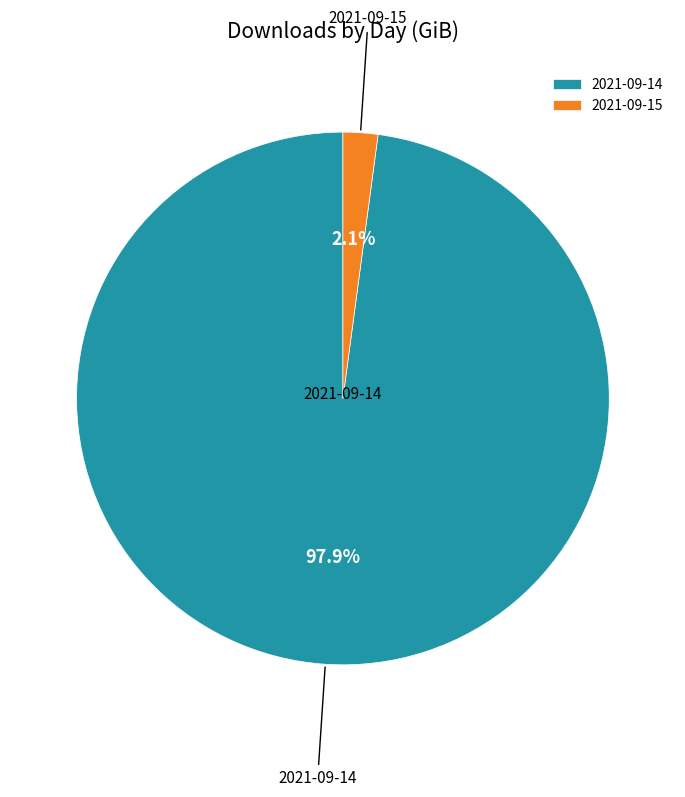

Rank the categories by value from lowest to highest.

2021-09-15, 2021-09-14